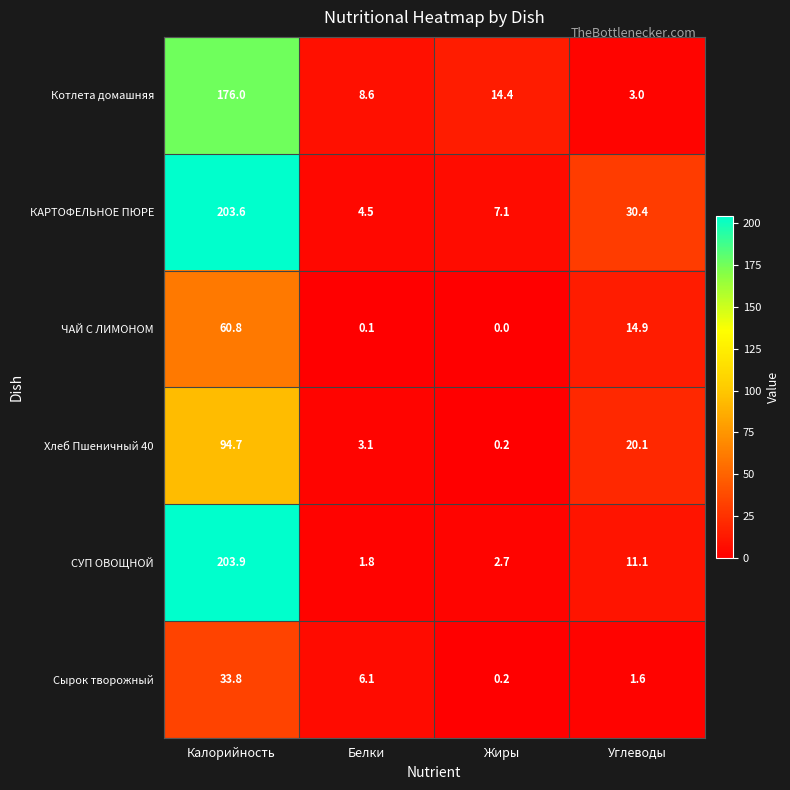

How many data points in Котлета домашняя are above 14?

2